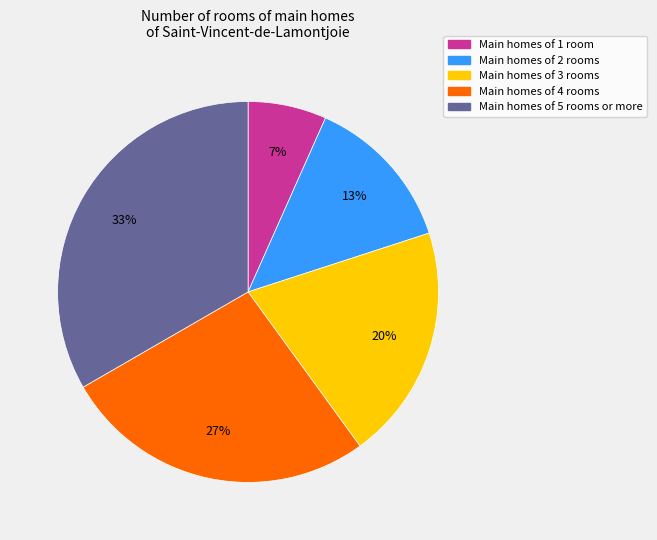

Does any single category account for the majority?

No